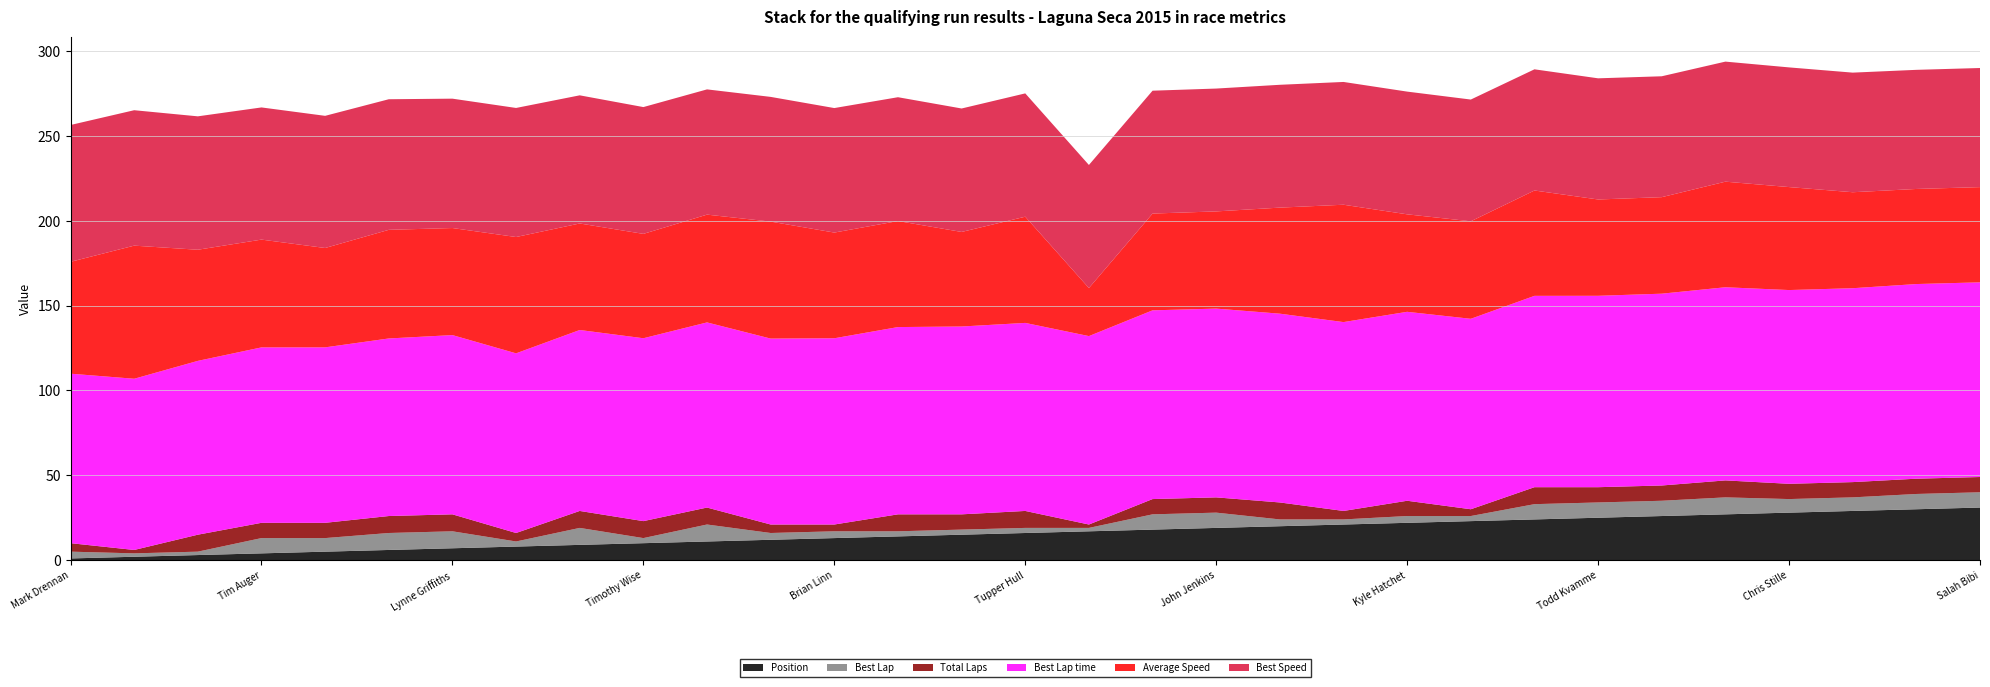

Reading left to right, list all the values displayed in this chart.

Total Laps: Mark Drennan=5.0	Sean Wheeler=2.0	Don Van Nortwick=10.0	Tim Auger=9.0	Mitch Marvosh=9.0	Nicole Jacque=10.0	Lynne Griffiths=10.0	Tom Wickersham=5.0	Ali Naimi=10.0	Timothy Wise=10.0	Joe Rombi=10.0	Joe Kalinowski=5.0	Brian Linn=4.0	Tao Takaoka=10.0	Bill Okell=9.0	Tupper Hull=10.0	Marco Gallaher=2.0	Brandon Miller=9.0	John Jenkins=9.0	David Allen=10.0	Wilson Powell=5.0	Kyle Hatchet=9.0	Patrick Casey=4.0	Terry Gibson=10.0	Todd Kvamme=9.0	Joel High=9.0	Nuno Goncalves Pedro=10.0	Chris Stille=9.0	Greg Powell=9.0	Tim Sullivan=9.0	Salah Bibi=9.0
Best Lap: Mark Drennan=4.0	Sean Wheeler=2.0	Don Van Nortwick=2.0	Tim Auger=9.0	Mitch Marvosh=8.0	Nicole Jacque=10.0	Lynne Griffiths=10.0	Tom Wickersham=3.0	Ali Naimi=10.0	Timothy Wise=3.0	Joe Rombi=10.0	Joe Kalinowski=4.0	Brian Linn=4.0	Tao Takaoka=3.0	Bill Okell=3.0	Tupper Hull=3.0	Marco Gallaher=2.0	Brandon Miller=9.0	John Jenkins=9.0	David Allen=4.0	Wilson Powell=3.0	Kyle Hatchet=4.0	Patrick Casey=3.0	Terry Gibson=9.0	Todd Kvamme=9.0	Joel High=9.0	Nuno Goncalves Pedro=10.0	Chris Stille=8.0	Greg Powell=8.0	Tim Sullivan=9.0	Salah Bibi=9.0
Best Speed: Mark Drennan=80.6	Sean Wheeler=79.8	Don Van Nortwick=78.6	Tim Auger=77.9	Mitch Marvosh=77.9	Nicole Jacque=77.0	Lynne Griffiths=76.3	Tom Wickersham=76.1	Ali Naimi=75.5	Timothy Wise=74.7	Joe Rombi=73.8	Joe Kalinowski=73.5	Brian Linn=73.4	Tao Takaoka=73.0	Bill Okell=72.8	Tupper Hull=72.7	Marco Gallaher=72.5	Brandon Miller=72.4	John Jenkins=72.4	David Allen=72.4	Wilson Powell=72.4	Kyle Hatchet=72.3	Patrick Casey=71.8	Terry Gibson=71.4	Todd Kvamme=71.4	Joel High=71.3	Nuno Goncalves Pedro=70.8	Chris Stille=70.5	Greg Powell=70.5	Tim Sullivan=70.2	Salah Bibi=70.2
Average Speed: Mark Drennan=65.9	Sean Wheeler=78.5	Don Van Nortwick=65.5	Tim Auger=63.5	Mitch Marvosh=58.6	Nicole Jacque=64.0	Lynne Griffiths=63.1	Tom Wickersham=68.6	Ali Naimi=62.8	Timothy Wise=61.5	Joe Rombi=63.5	Joe Kalinowski=69.0	Brian Linn=62.3	Tao Takaoka=62.5	Bill Okell=55.7	Tupper Hull=62.6	Marco Gallaher=28.3	Brandon Miller=57.0	John Jenkins=57.3	David Allen=62.5	Wilson Powell=69.2	Kyle Hatchet=57.5	Patrick Casey=57.5	Terry Gibson=62.1	Todd Kvamme=56.8	Joel High=56.9	Nuno Goncalves Pedro=62.2	Chris Stille=60.7	Greg Powell=56.6	Tim Sullivan=56.0	Salah Bibi=56.1
Best Lap time: Mark Drennan=99.9	Sean Wheeler=100.9	Don Van Nortwick=102.5	Tim Auger=103.4	Mitch Marvosh=103.4	Nicole Jacque=104.7	Lynne Griffiths=105.7	Tom Wickersham=105.9	Ali Naimi=106.7	Timothy Wise=107.8	Joe Rombi=109.1	Joe Kalinowski=109.6	Brian Linn=109.8	Tao Takaoka=110.4	Bill Okell=110.7	Tupper Hull=110.8	Marco Gallaher=111.1	Brandon Miller=111.2	John Jenkins=111.3	David Allen=111.3	Wilson Powell=111.3	Kyle Hatchet=111.4	Patrick Casey=112.3	Terry Gibson=112.8	Todd Kvamme=112.8	Joel High=113.1	Nuno Goncalves Pedro=113.9	Chris Stille=114.2	Greg Powell=114.3	Tim Sullivan=114.7	Salah Bibi=114.8
Position: Mark Drennan=1.0	Sean Wheeler=2.0	Don Van Nortwick=3.0	Tim Auger=4.0	Mitch Marvosh=5.0	Nicole Jacque=6.0	Lynne Griffiths=7.0	Tom Wickersham=8.0	Ali Naimi=9.0	Timothy Wise=10.0	Joe Rombi=11.0	Joe Kalinowski=12.0	Brian Linn=13.0	Tao Takaoka=14.0	Bill Okell=15.0	Tupper Hull=16.0	Marco Gallaher=17.0	Brandon Miller=18.0	John Jenkins=19.0	David Allen=20.0	Wilson Powell=21.0	Kyle Hatchet=22.0	Patrick Casey=23.0	Terry Gibson=24.0	Todd Kvamme=25.0	Joel High=26.0	Nuno Goncalves Pedro=27.0	Chris Stille=28.0	Greg Powell=29.0	Tim Sullivan=30.0	Salah Bibi=31.0